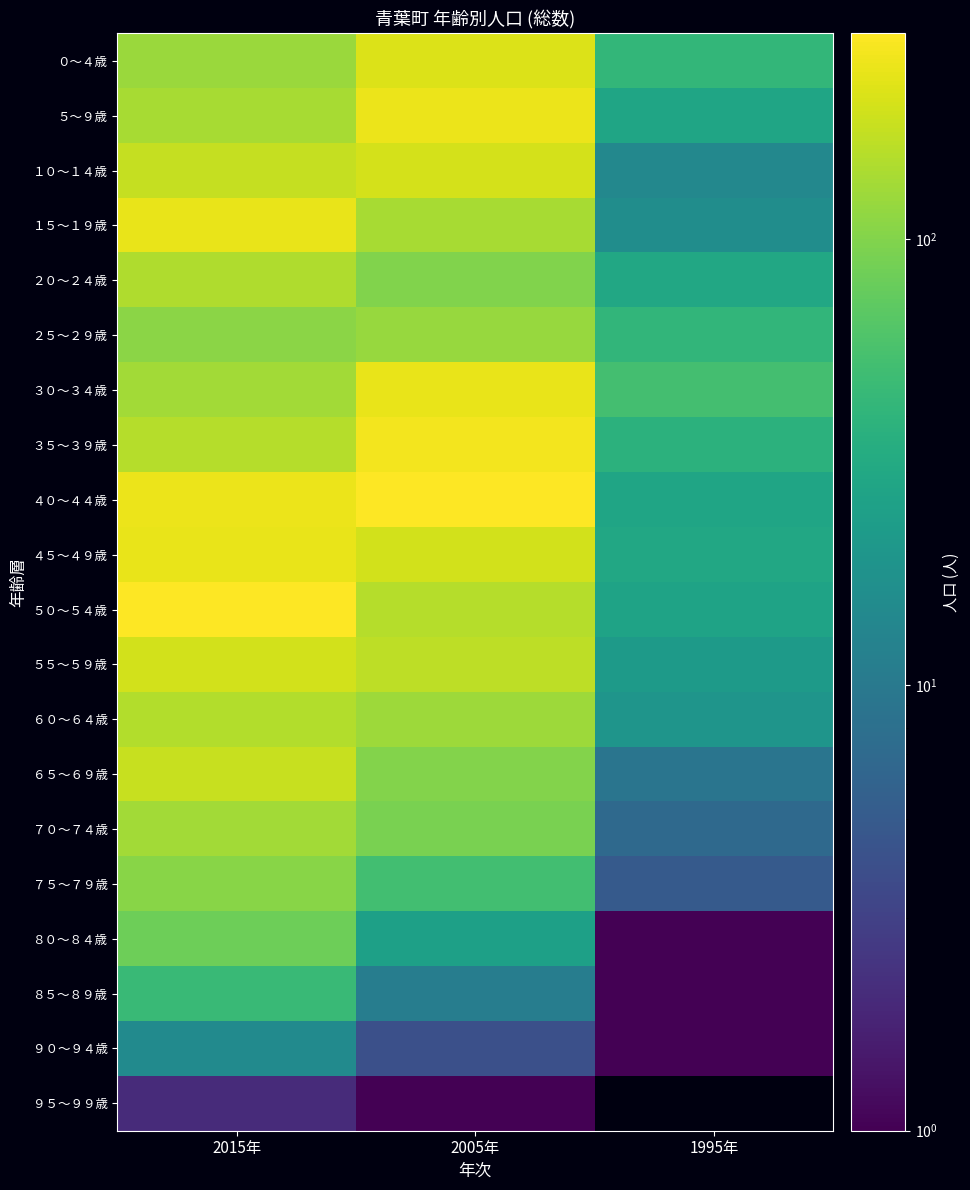

Between 2015年 and 1995年, which is larger?

2015年